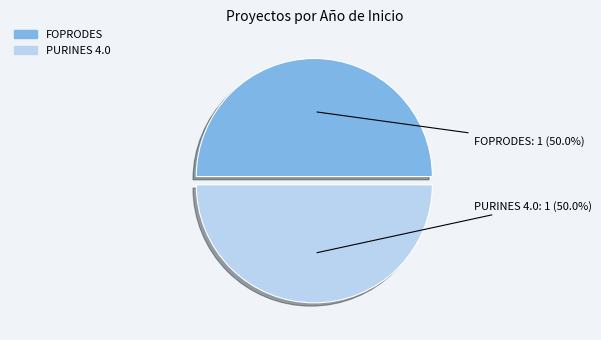

Is there a majority slice in this chart?

Yes